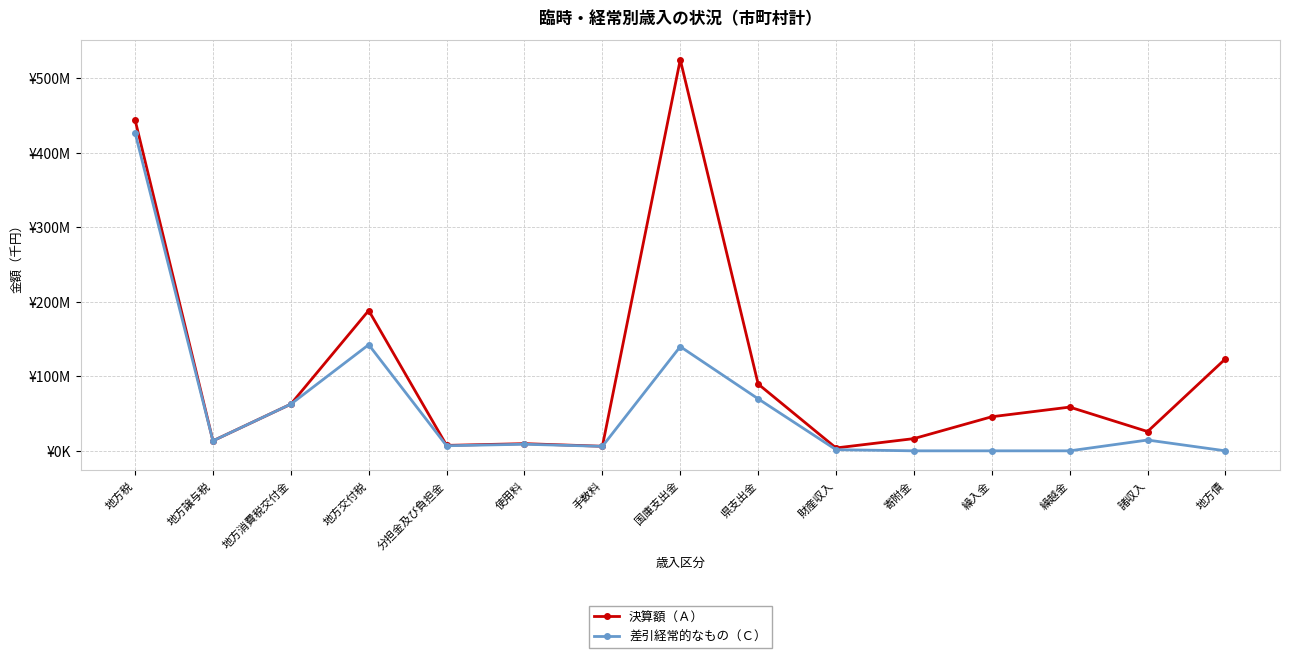

What are all the series names shown in the legend?

決算額（Ａ）, 差引経常的なもの（Ｃ）